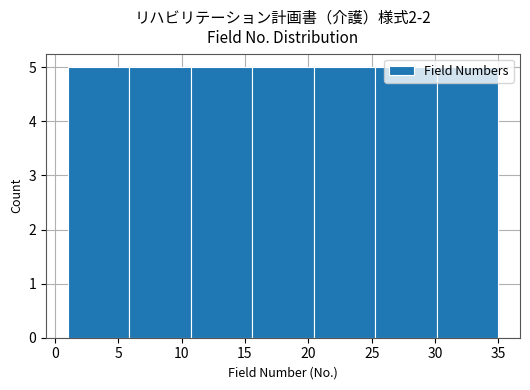

Reading left to right, transcribe this chart: for each bar, give the range it covers on the x-axis and its height. Neither the bar edges nor the heights are printed on the chart, so give them approximately, as read against the axes.

1.0 to 6.0: 5
6.0 to 10.5: 5
10.5 to 15.5: 5
15.5 to 20.5: 5
20.5 to 25.5: 5
25.5 to 30.0: 5
30.0 to 35.0: 5